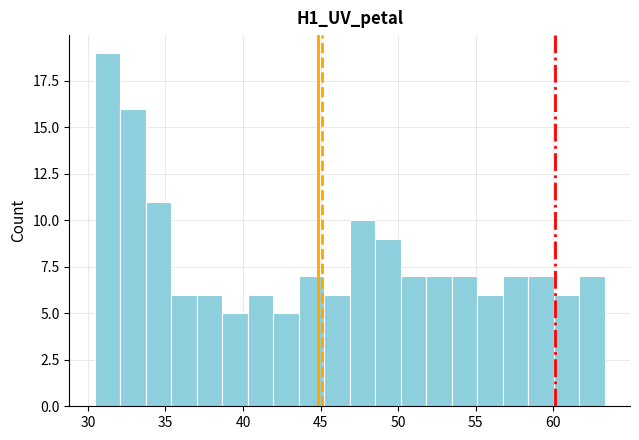

Around what value on the x-axis is the tallest bar? Give the approximate position of its centre, as read against the axis.

31.5